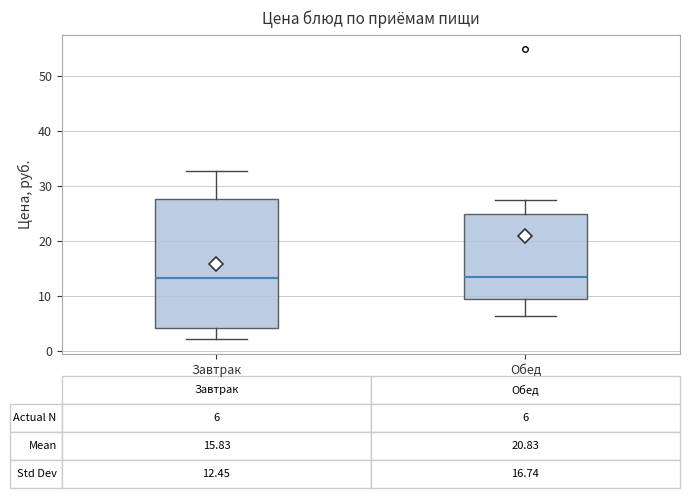

Comparing the boxes themselves (not the whiskers), which one is the tallest?

Завтрак